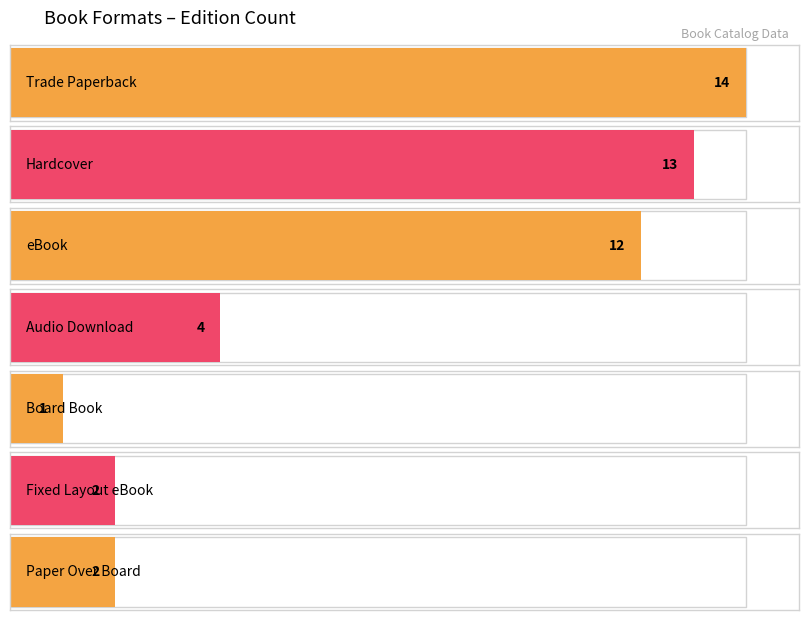

Which label corresponds to the smallest value in the chart?

Board Book